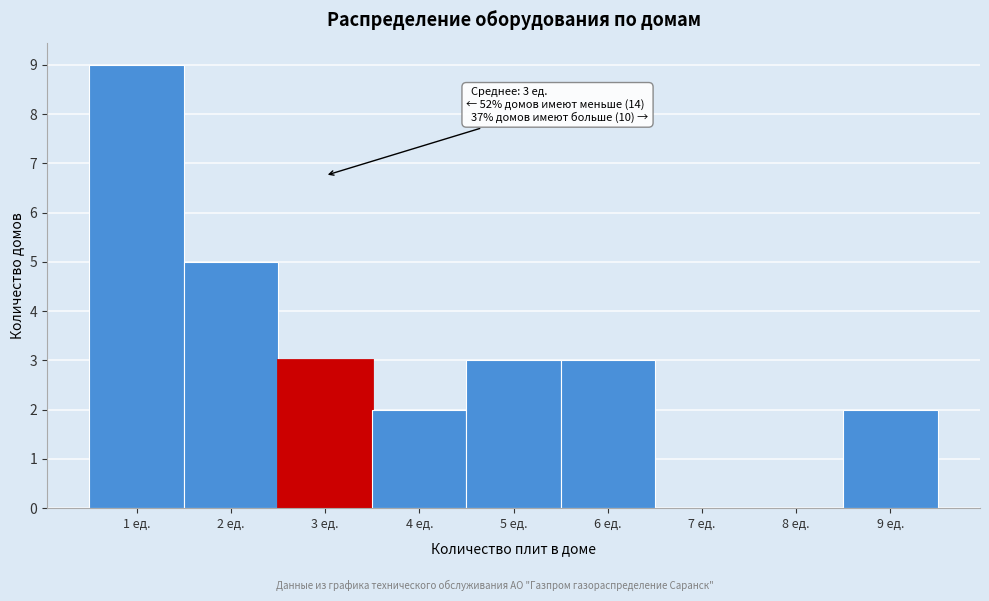

Over which range of the x-axis is the bar tallest?

0.5 to 1.5